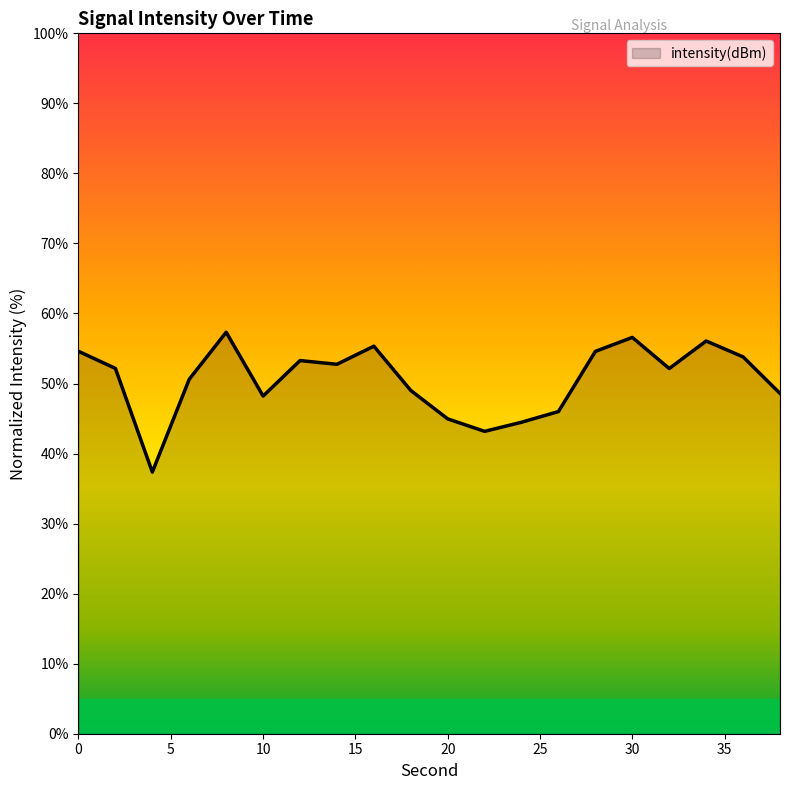

What is the minimum value shown in the chart?

37.4